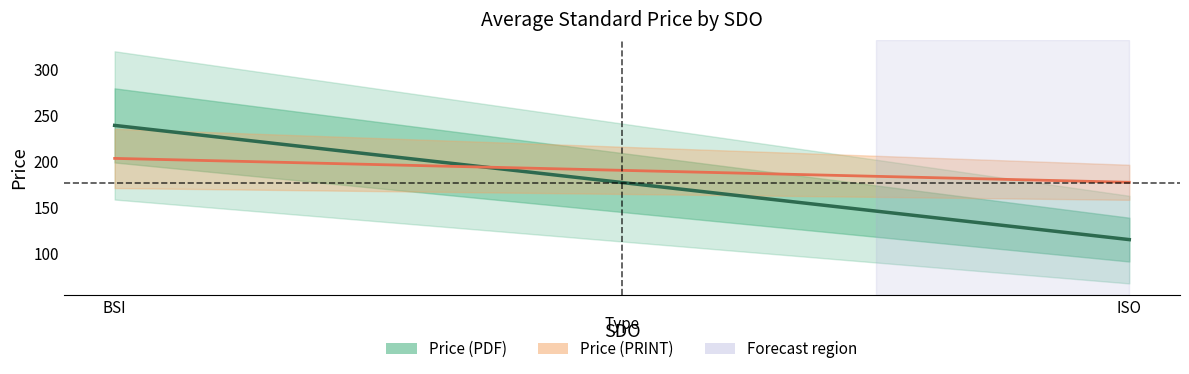

The value of Price (PRINT) at 13 is 509. True or false?

False